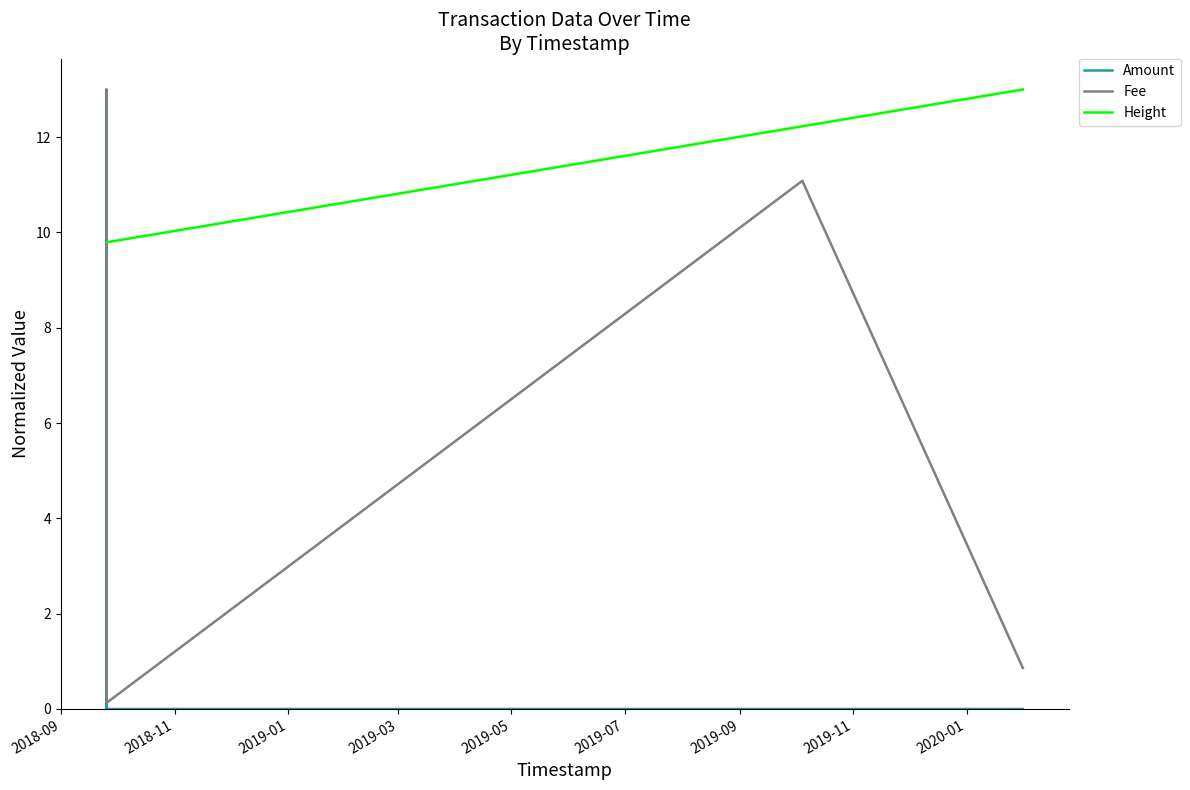

Between 2019-07 and 2019-11, which is larger?

2019-07